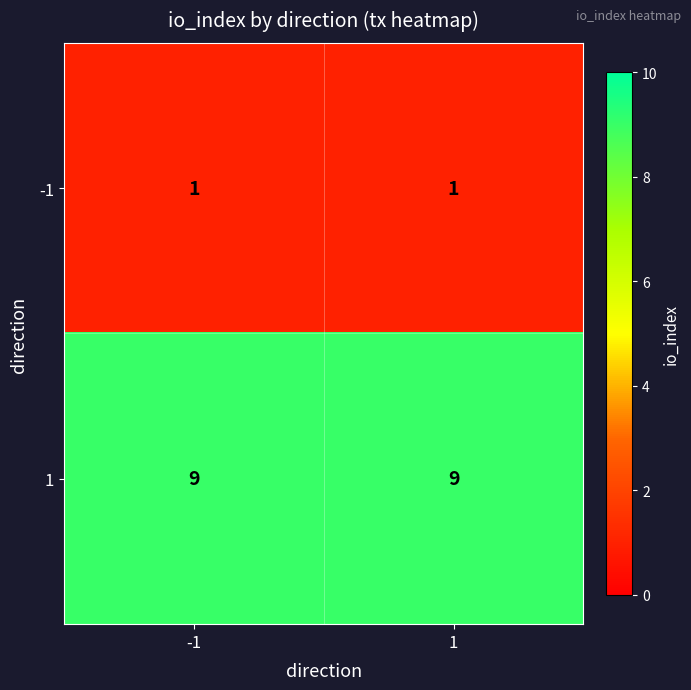

List the series in order of their overall mean, highest first.

1, -1